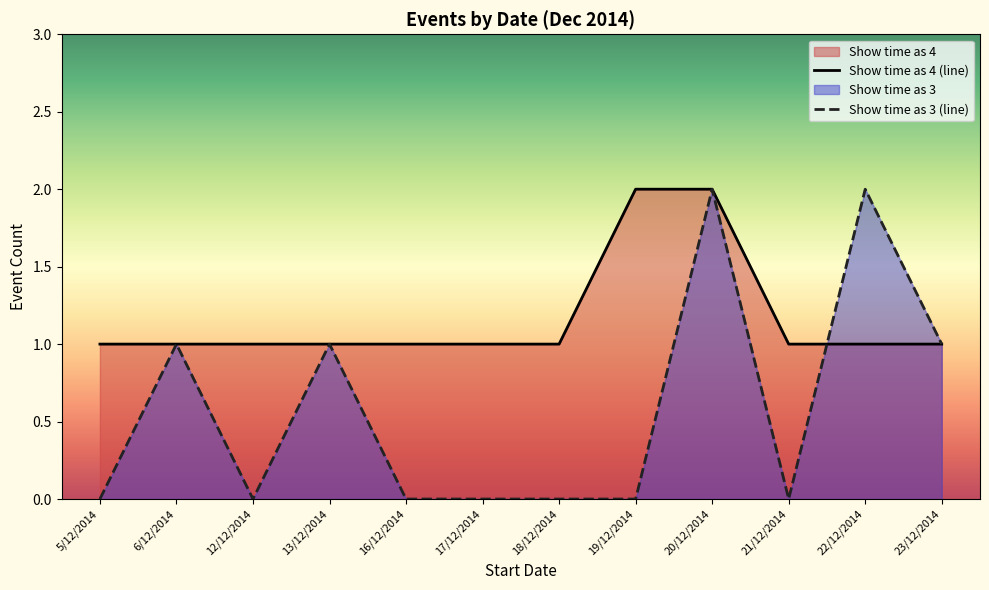

Which series has the largest total across all categories?

Show time as 4 (line)